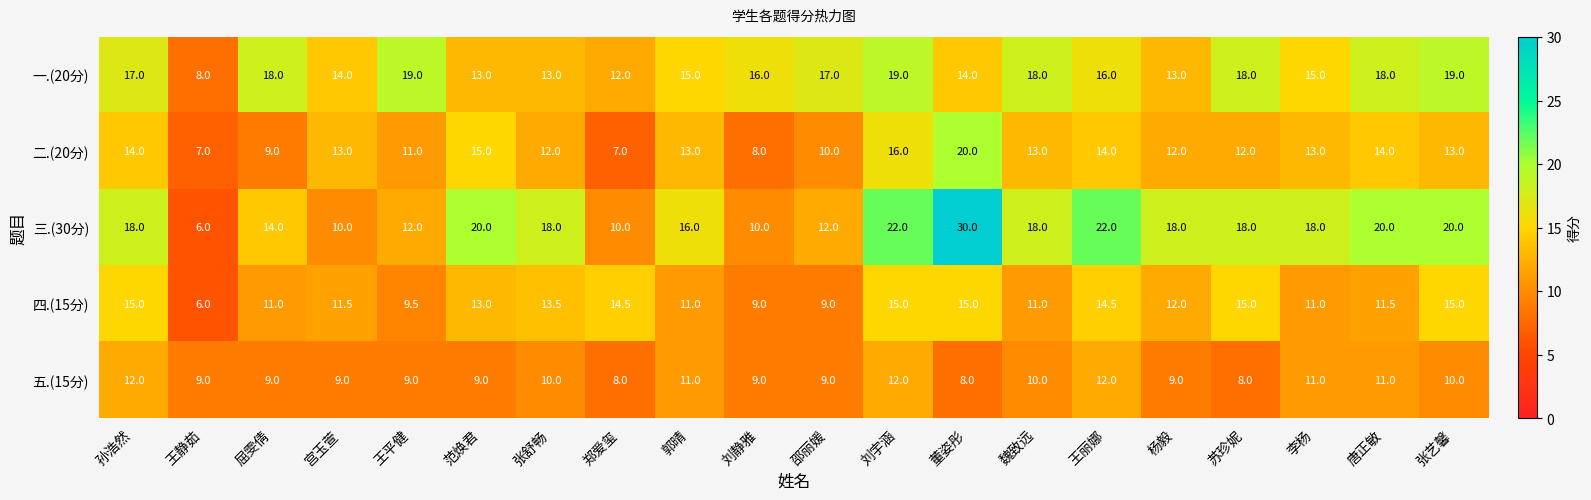

Which label corresponds to the largest value in the chart?

董姿彤